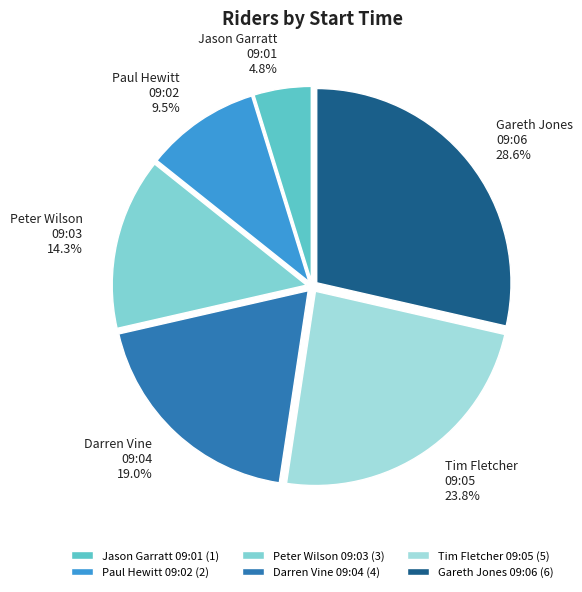

Is there any slice that represents more than half of the pie?

No